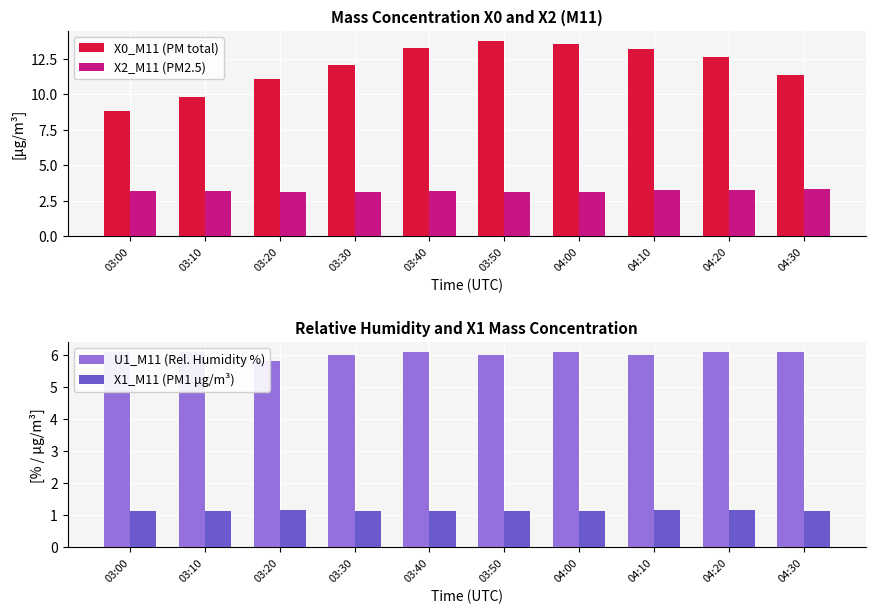

Reading left to right, transcribe all the data shown in this chart.

X0_M11 (PM total): 8.8	9.8	11.1	12.1	13.3	13.8	13.5	13.2	12.7	11.4
X2_M11 (PM2.5): 3.2	3.2	3.1	3.1	3.2	3.1	3.1	3.3	3.3	3.3
U1_M11 (Rel. Humidity %): 6.1	6.1	5.8	6.0	6.1	6.0	6.1	6.0	6.1	6.1
X1_M11 (PM1 μg/m³): 1.1	1.1	1.2	1.1	1.1	1.1	1.1	1.2	1.2	1.1